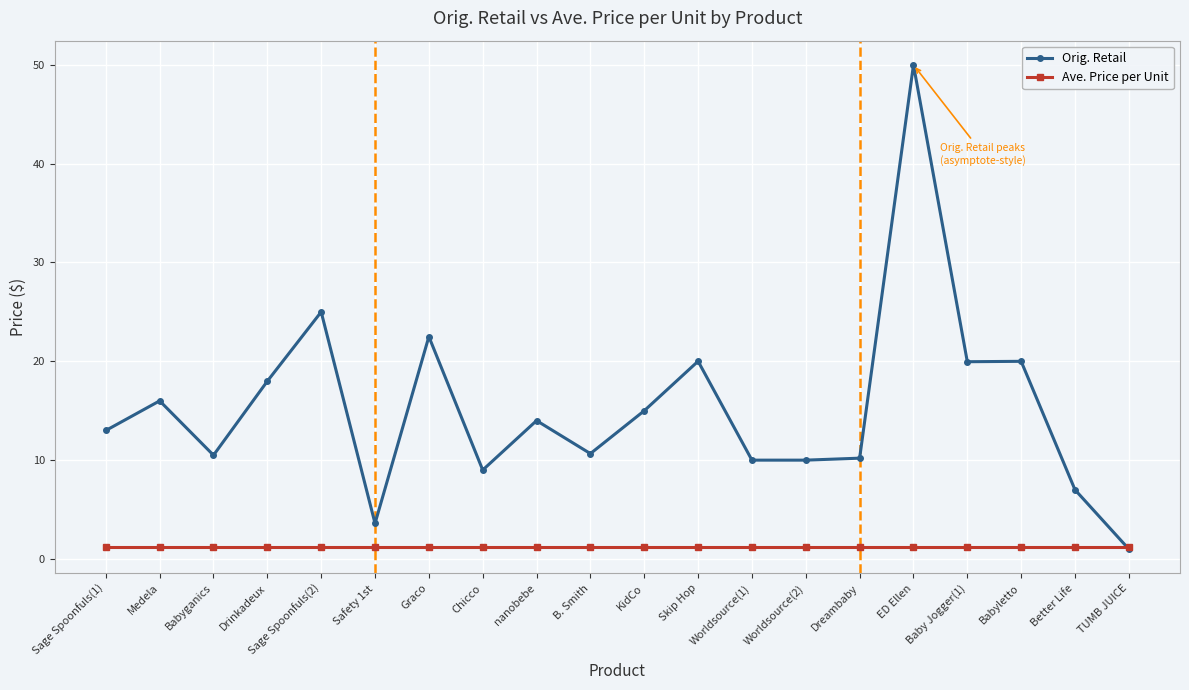

True or false: Orig. Retail has more than 1 points higher than both neighbors.

True